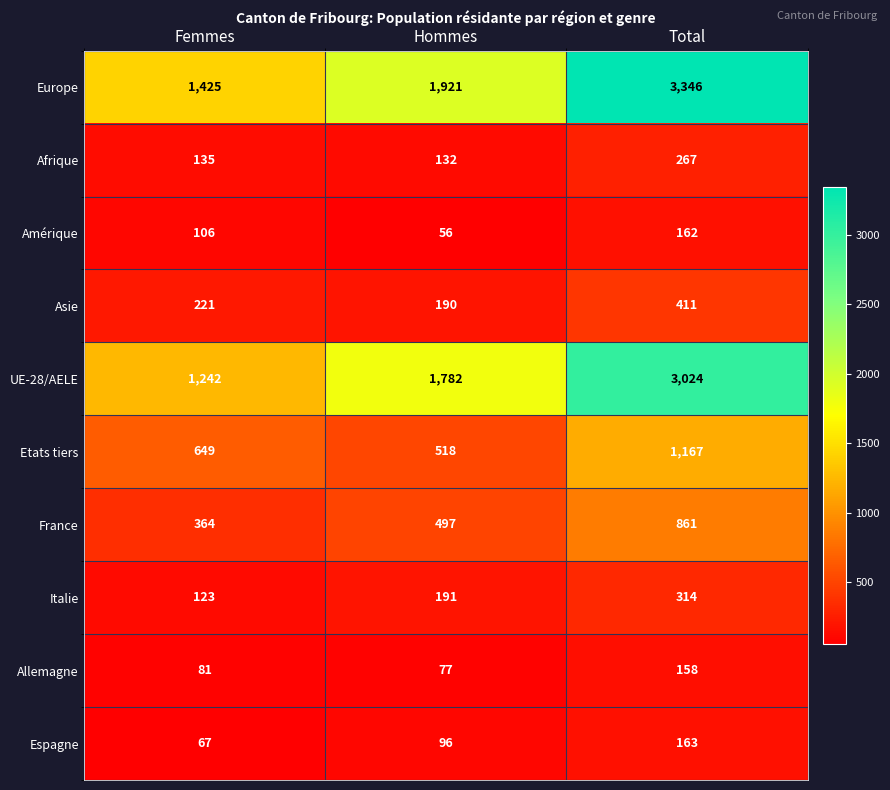

How many distinct data groups are displayed?

10